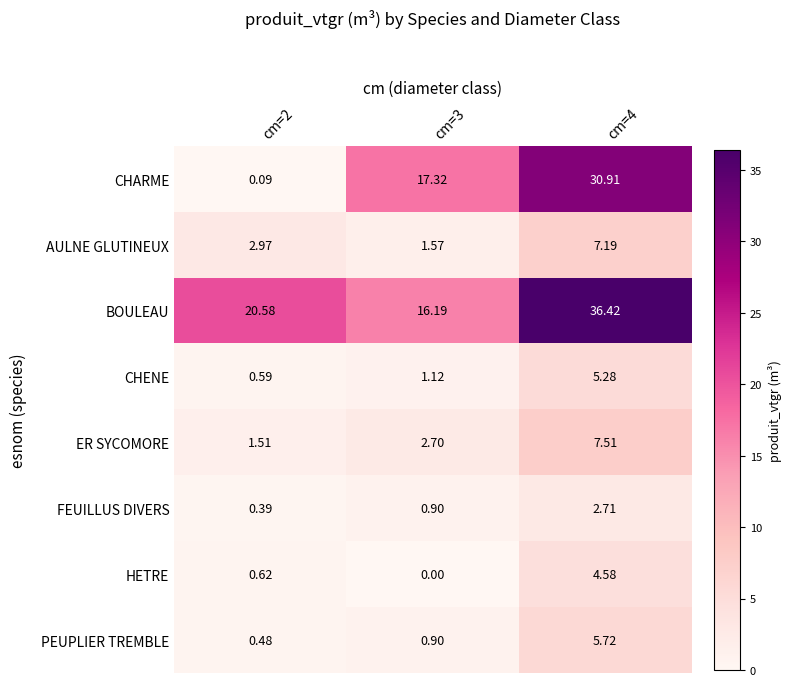

Between cm=2 and cm=3, which series saw the biggest shift?

CHARME